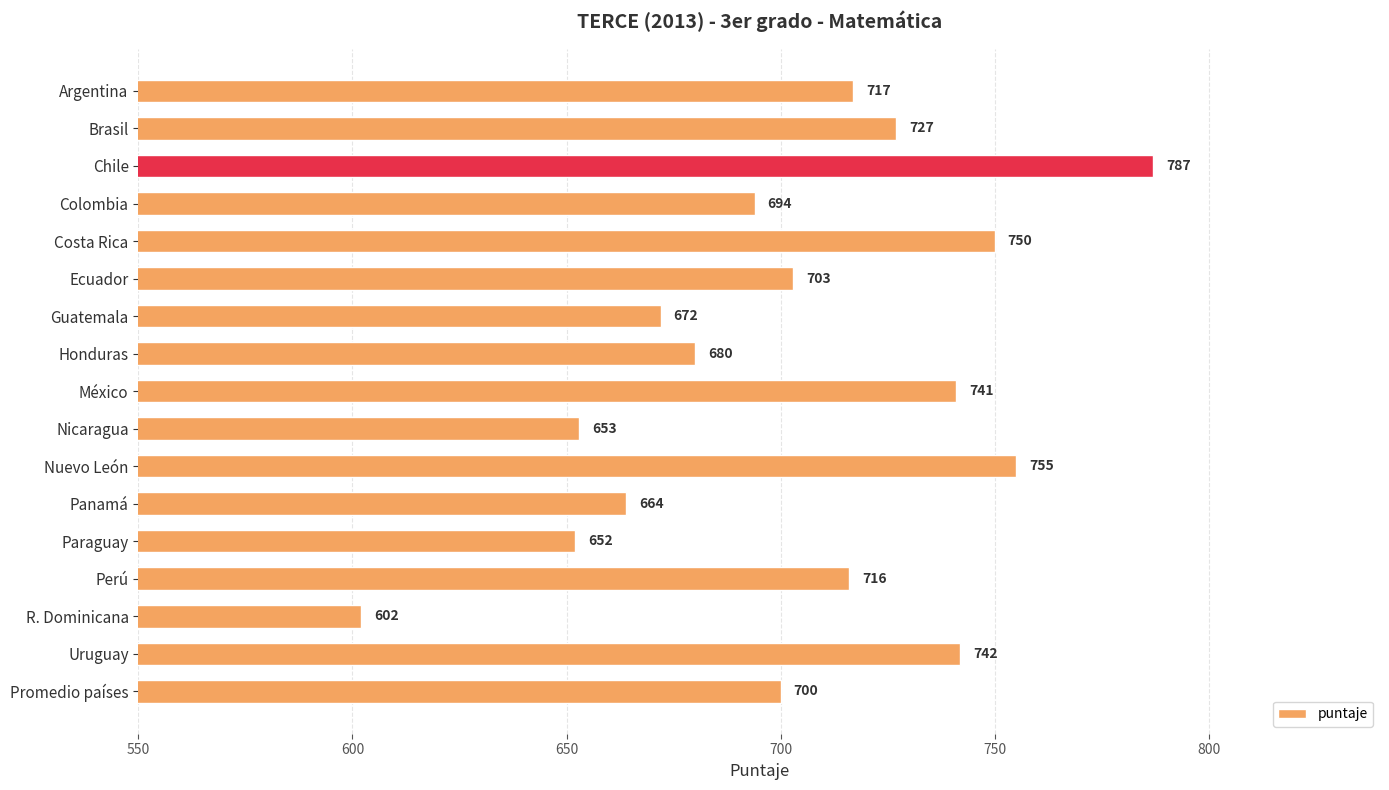

The value at Promedio países is 171. True or false?

False